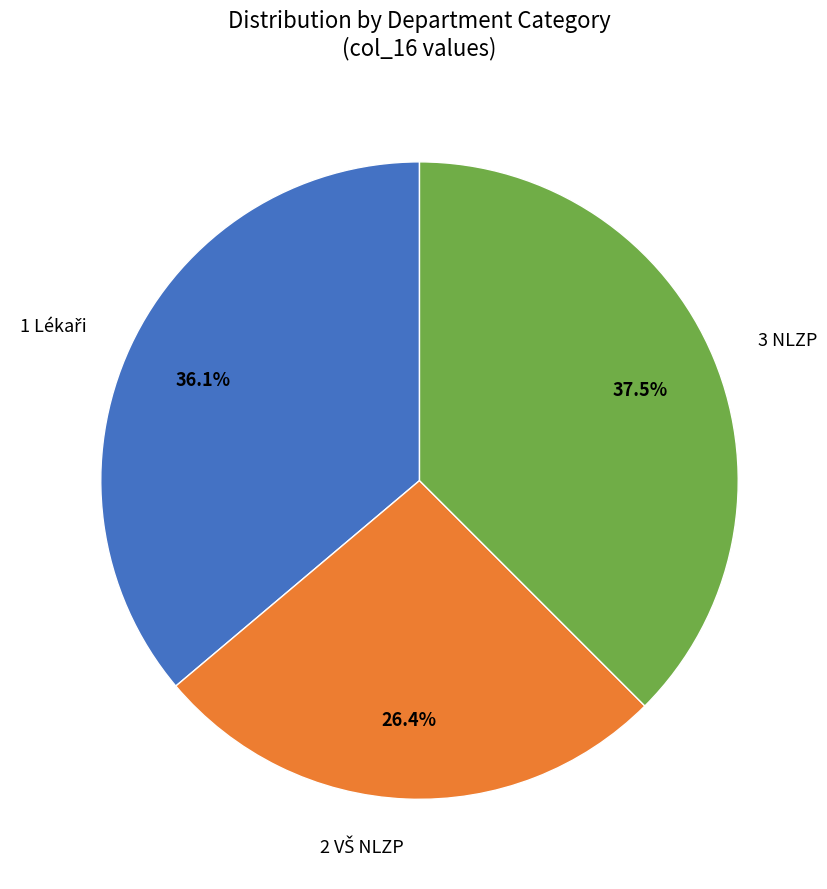

Does 3 NLZP account for over 50% of the chart?

No